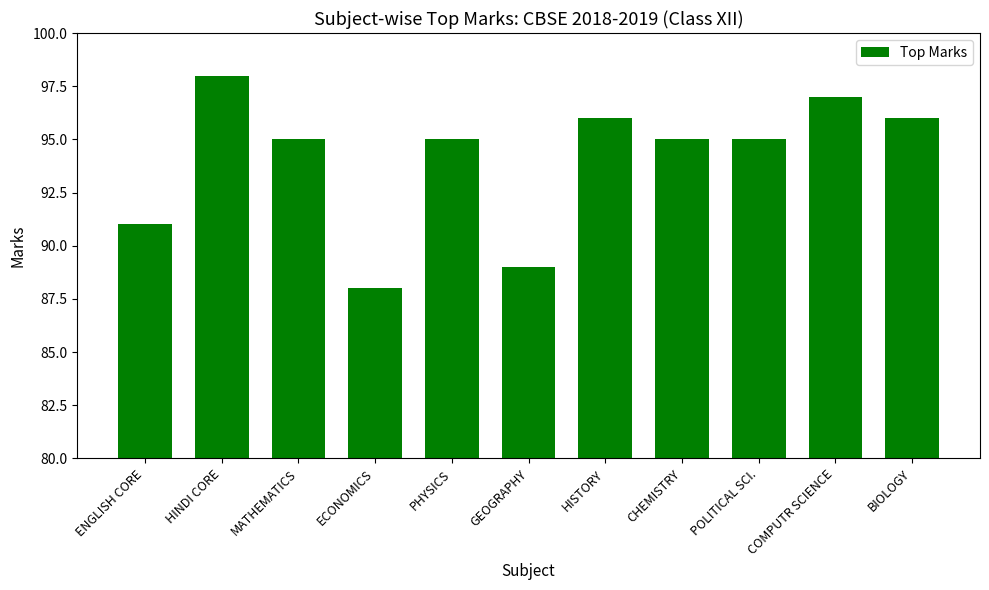

What value does the data have at COMPUTR SCIENCE?

97